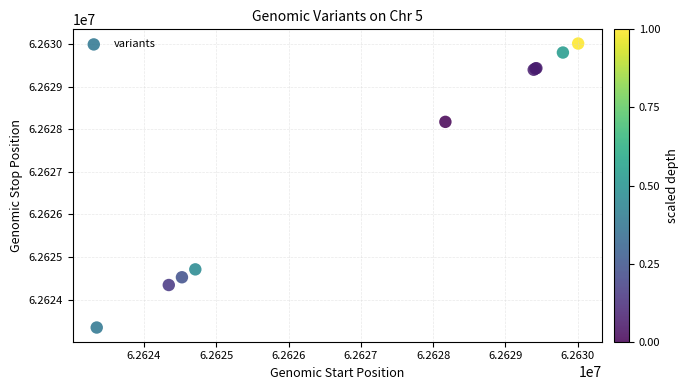

What Y value in the scatter plot is closest to 62626677?

62628171